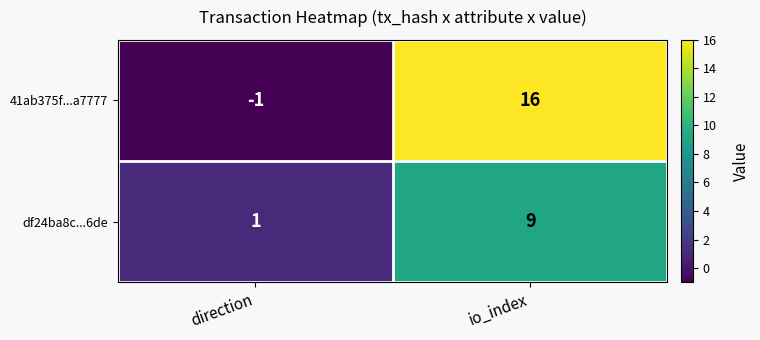

What is the sum of the 41ab375f...a7777 values at direction and io_index?

15